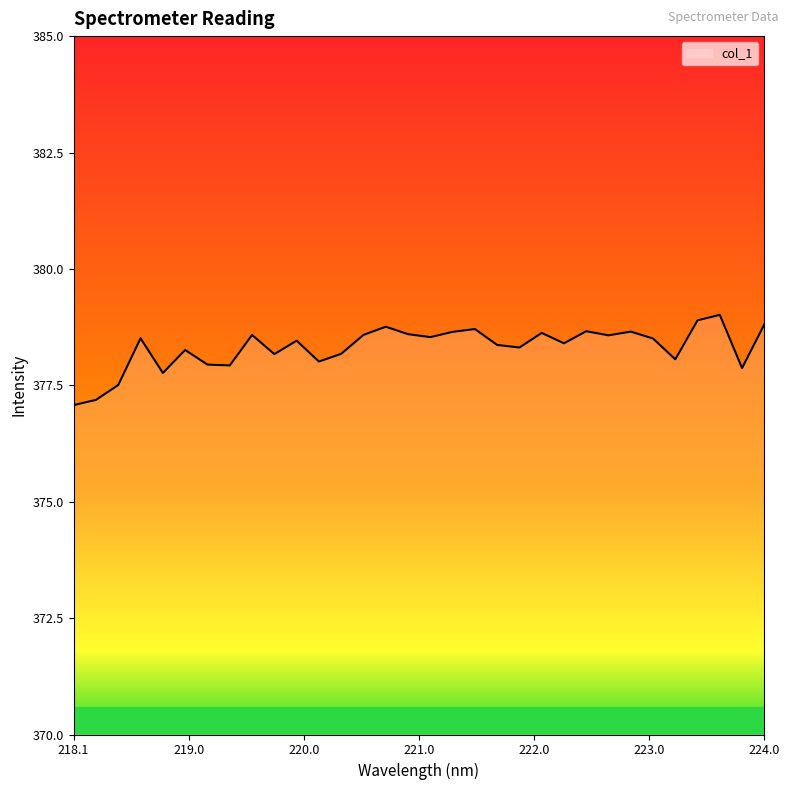

What is the maximum value shown in the chart?

379.0